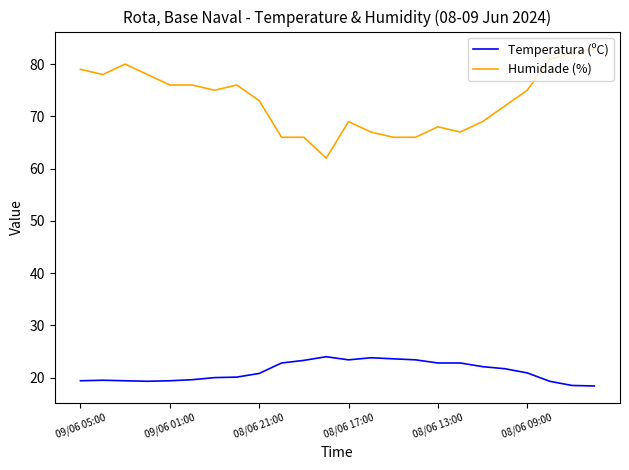

True or false: Humidade (%) and Temperatura (ºC) intersect in this chart.

False